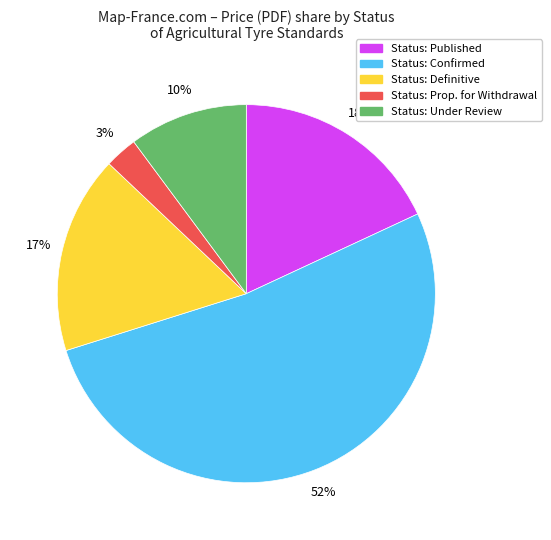

How many slices are in this pie chart?

5